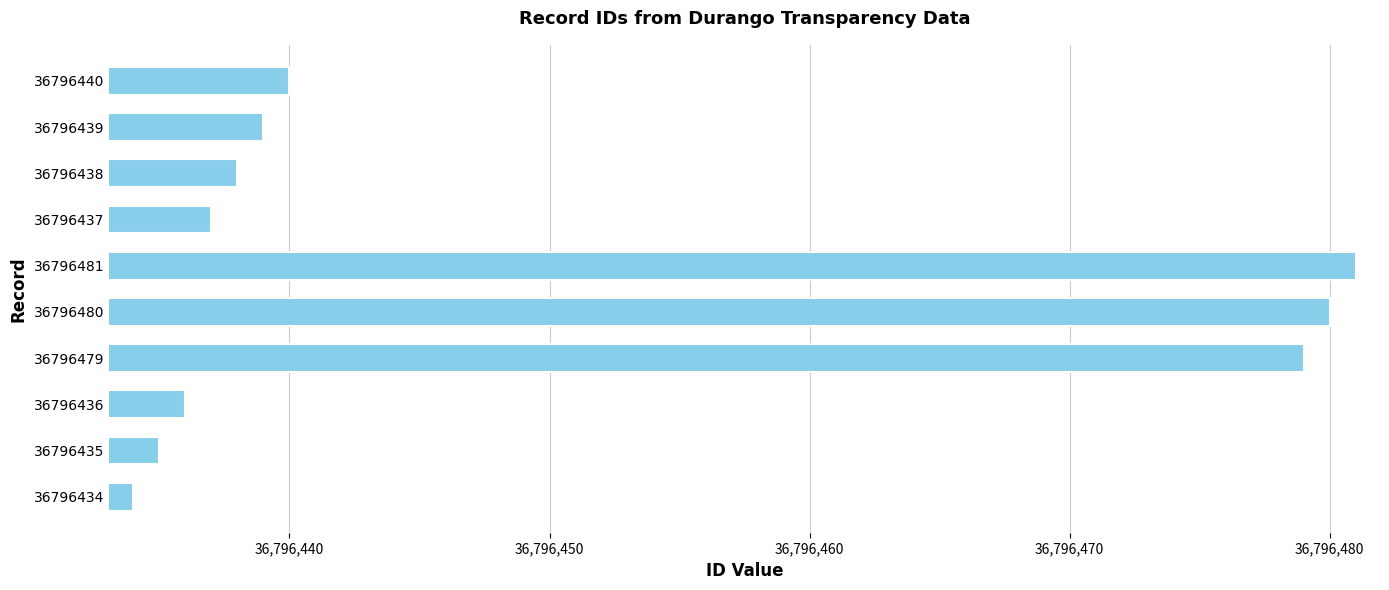

List the labels in order of value, smallest first.

36796434, 36796435, 36796436, 36796437, 36796438, 36796439, 36796440, 36796479, 36796480, 36796481